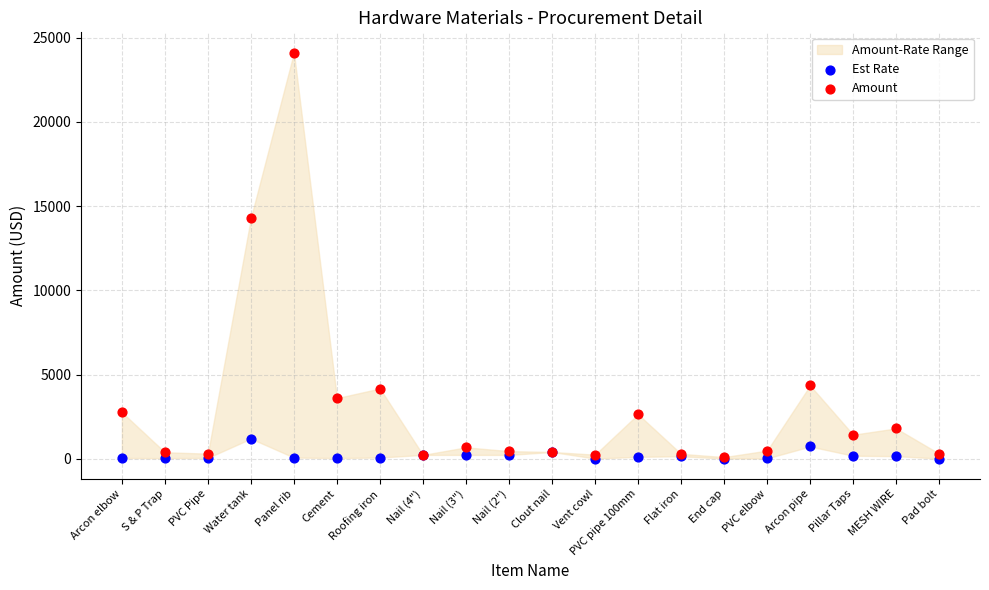

Across all series, what Y value is closest to 12064?

14304.0